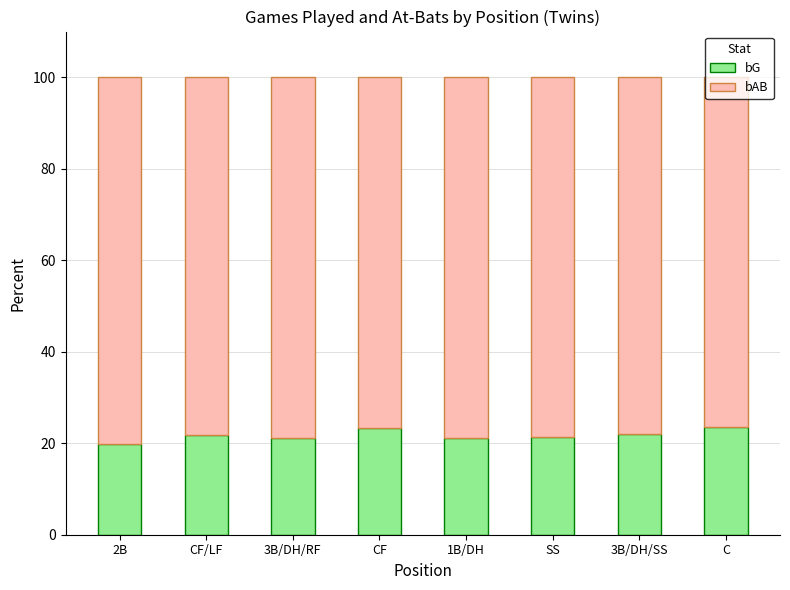

Is it true that bG equals 21.4 at SS?

True